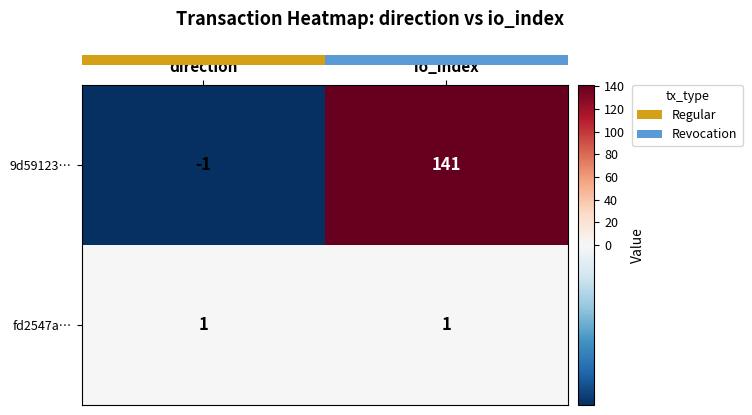

True or false: fd2547a… has a value of 1 at direction.

True